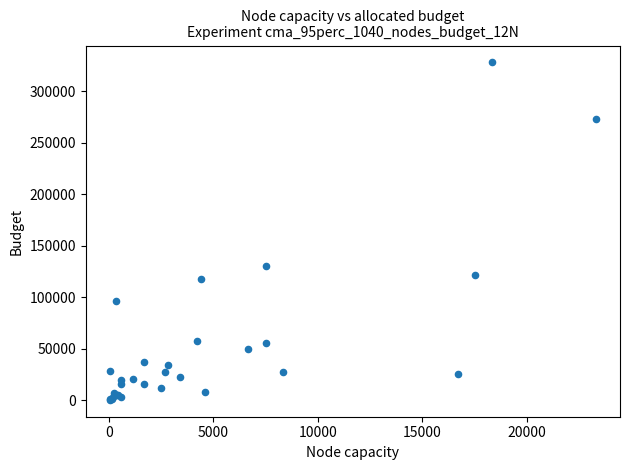

What Y value in the scatter plot is closest to 164231?

129975.0